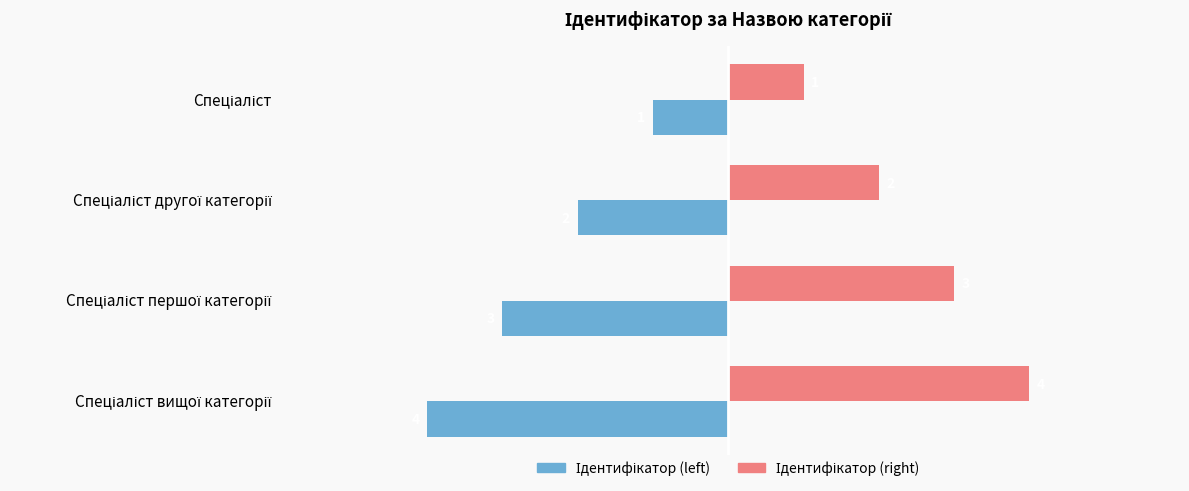

What is the maximum value shown in the chart?

4